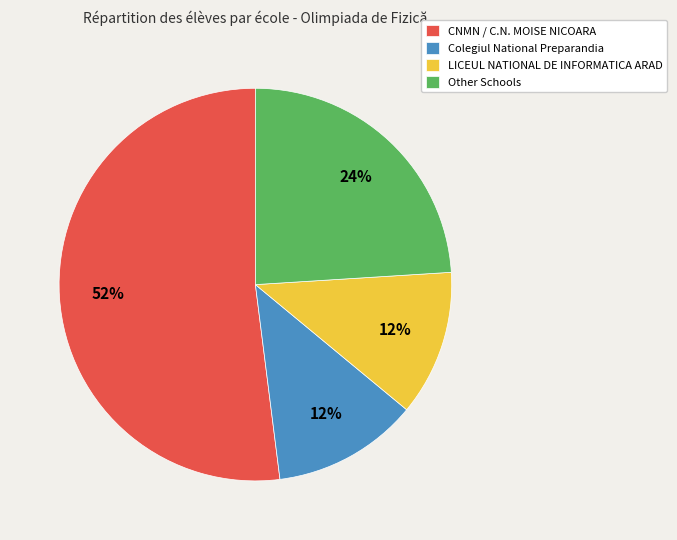

Do LICEUL NATIONAL DE INFORMATICA ARAD and Other Schools together represent more than half of the pie?

No